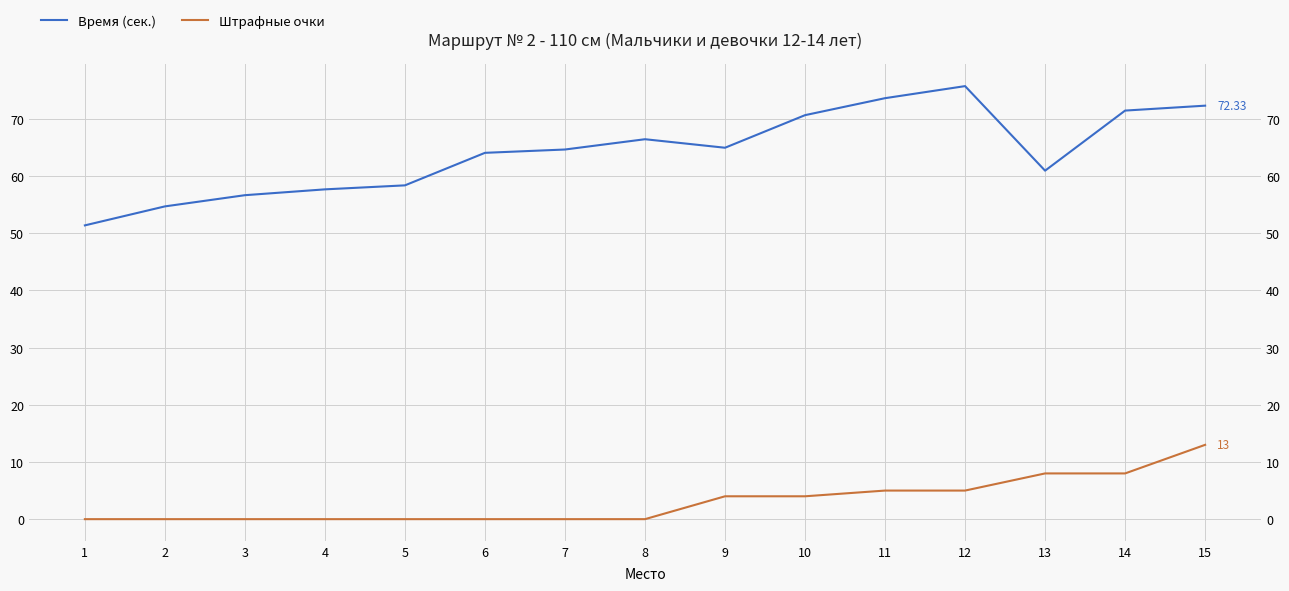

Count the number of data series in this chart.

2